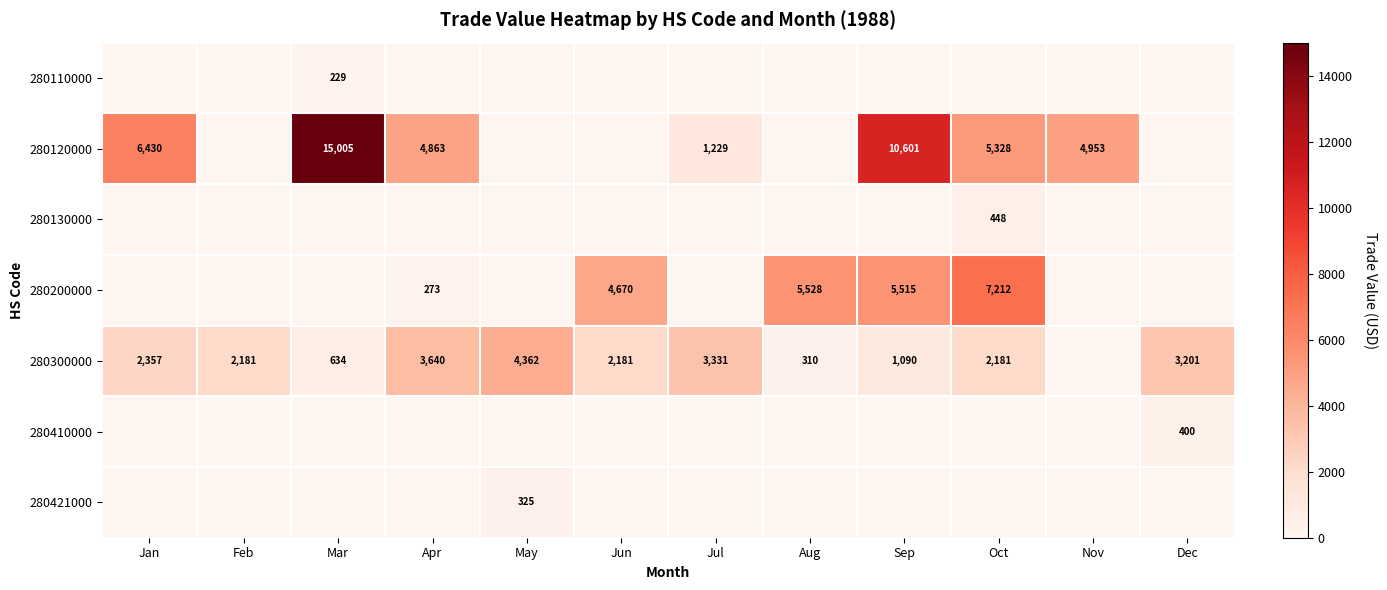

The 280120000 series shows 2913 at Nov. True or false?

False